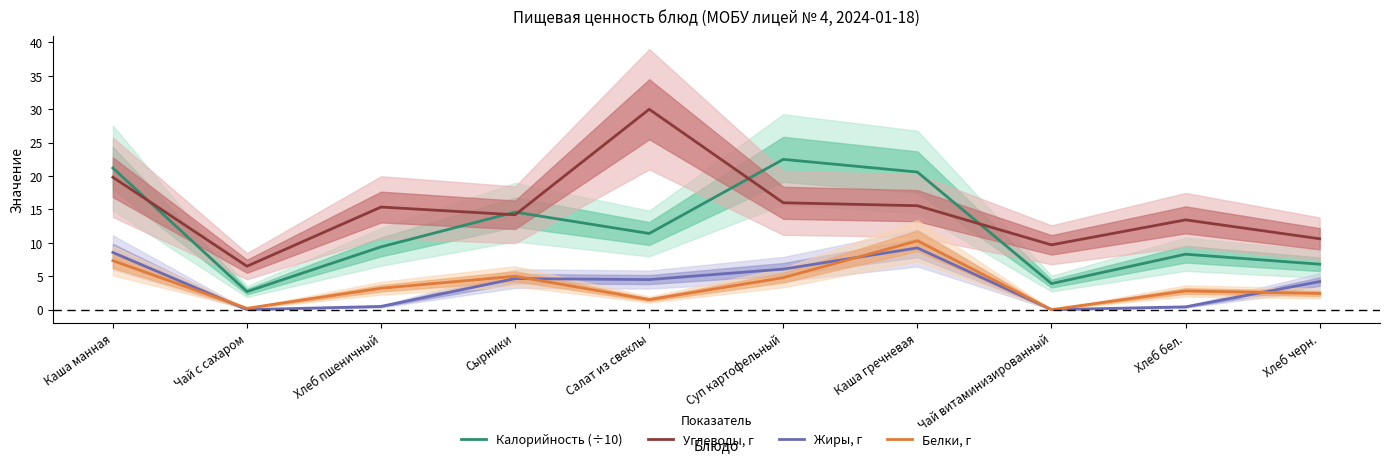

Rank the categories by Жиры, г value from lowest to highest.

Чай с сахаром, Чай витаминизированный, Хлеб бел., Хлеб пшеничный, Хлеб черн., Салат из свеклы, Сырники, Суп картофельный, Каша манная, Каша гречневая